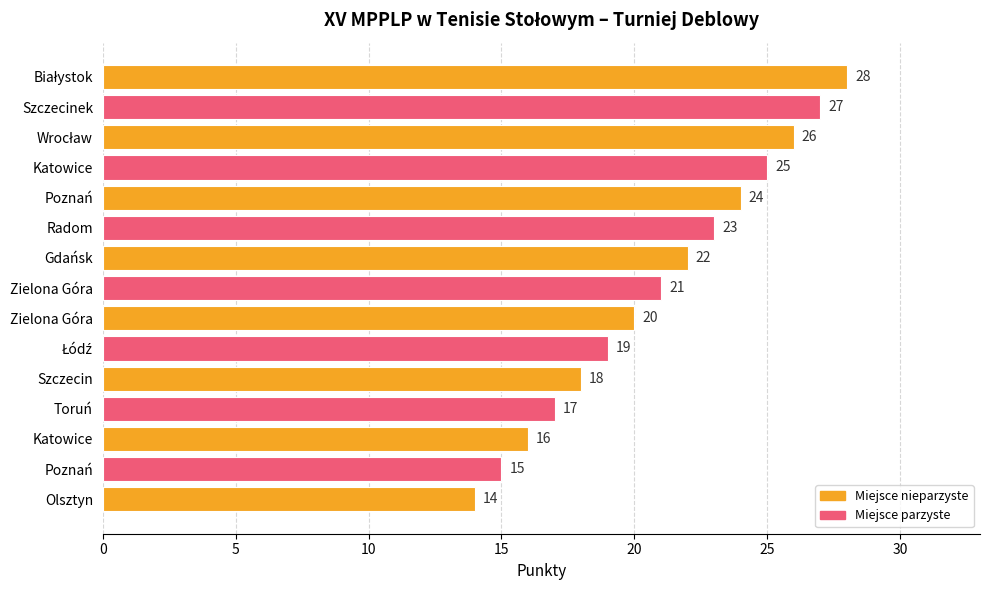

How many bars are there in total?

15